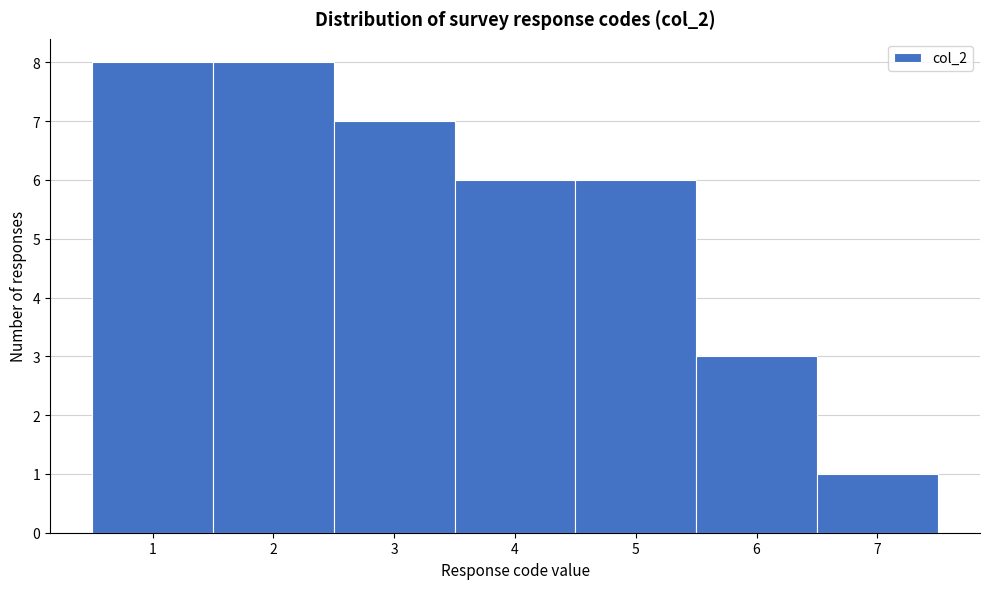

Reading left to right, transcribe this chart: for each bar, give the range it covers on the x-axis and its height. The values are not printed on the chart, so give them approximately, as read against the axis.

0.5 to 1.5: 8
1.5 to 2.5: 8
2.5 to 3.5: 7
3.5 to 4.5: 6
4.5 to 5.5: 6
5.5 to 6.5: 3
6.5 to 7.5: 1